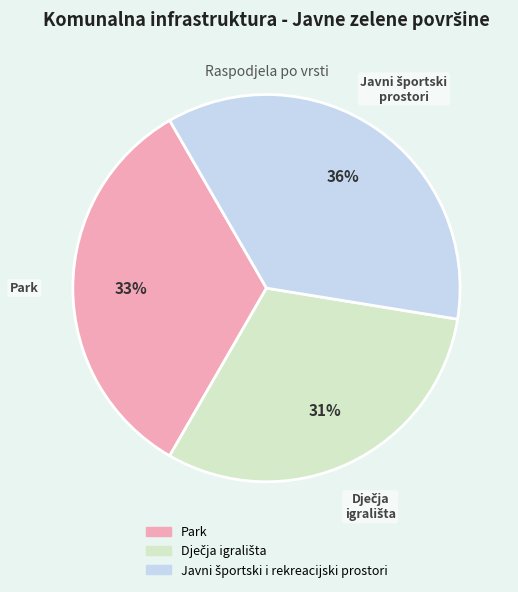

Count the number of slices in the pie.

3